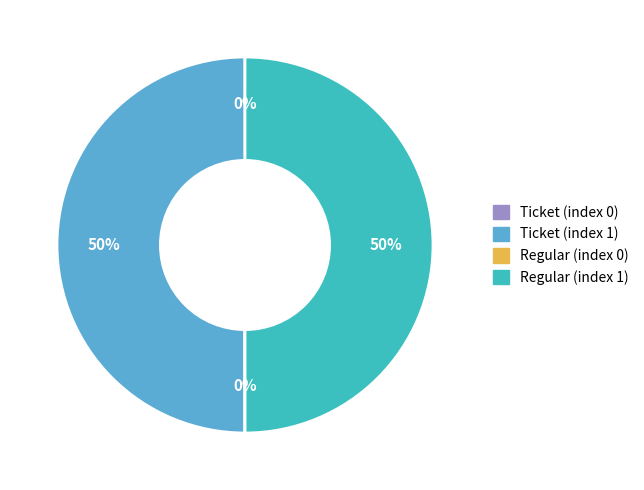

To the nearest percent, what percentage of the pie is Regular (index 1)?

50%